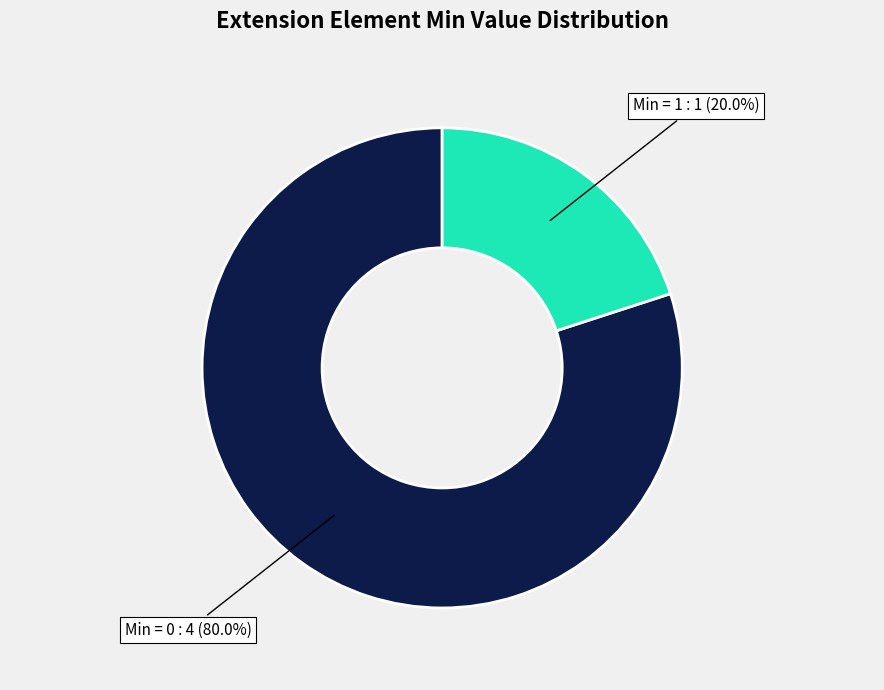

To the nearest percent, what is the difference between the largest and smallest slice percentages?

60%